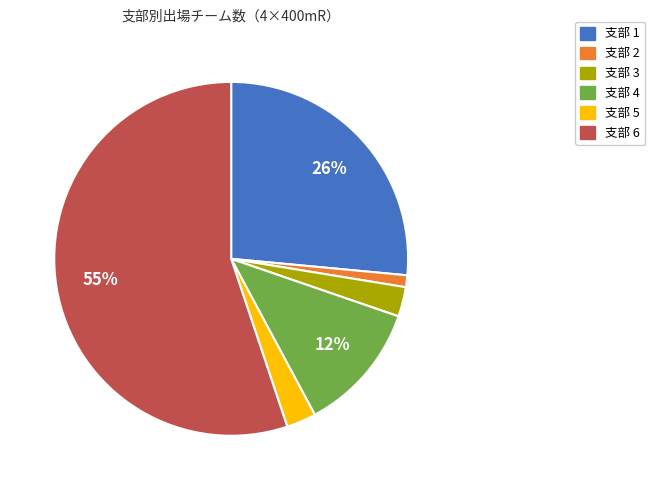

To the nearest percent, what is the average slice percentage?

17%